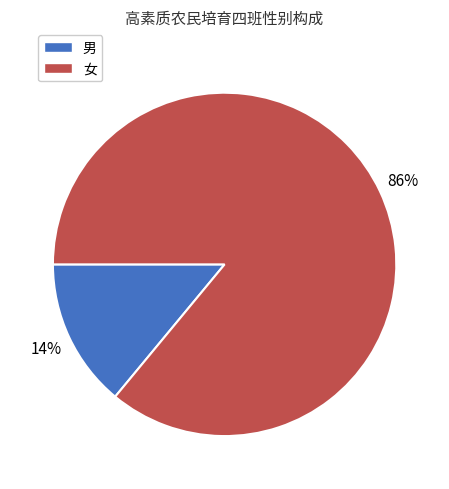

What is the largest slice in the pie chart?

女